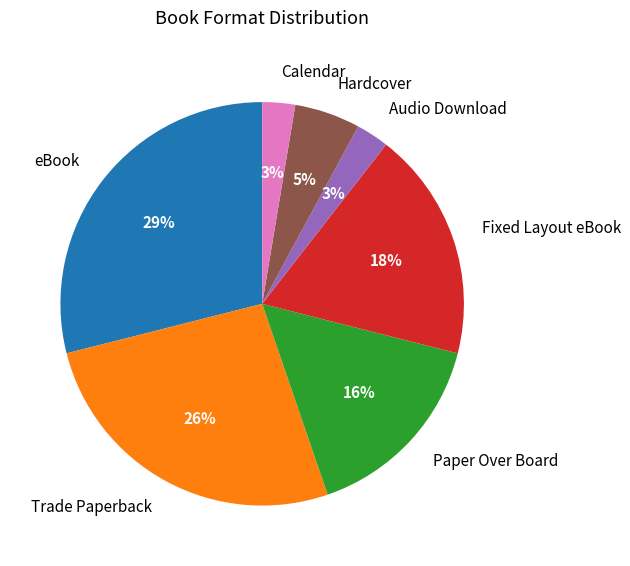

Is the sum of Paper Over Board and Hardcover greater than half?

No